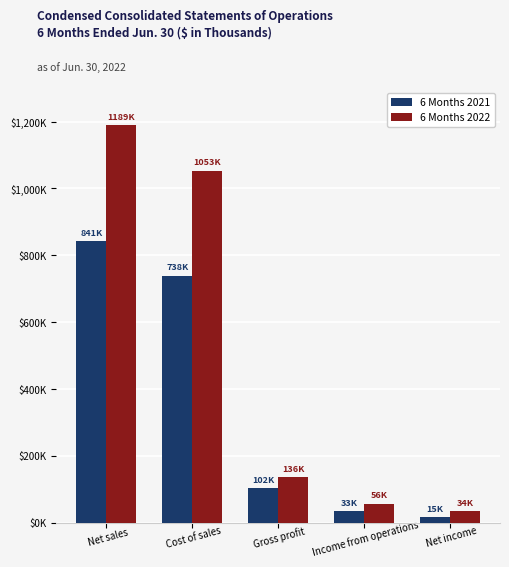

Reading left to right, what are all the values shown in this chart?

6 Months 2021: Net sales=841425	Cost of sales=738651	Gross profit=102774	Income from operations=33899	Net income=15469
6 Months 2022: Net sales=1189530	Cost of sales=1053441	Gross profit=136089	Income from operations=56043	Net income=34813